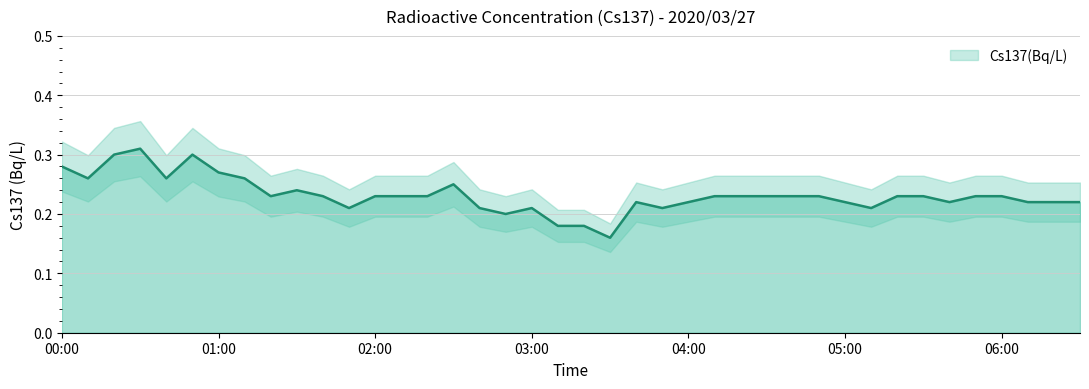

Where is the first local maximum?

00:30